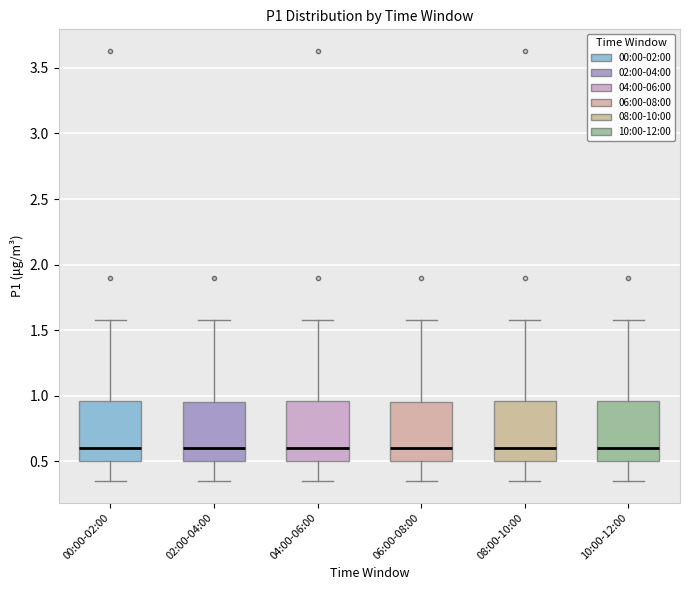

Where does the median line of the box for 00:00-02:00 sit on the y-axis? The values are not printed on the chart, so give them approximately, as read against the axis.

0.60